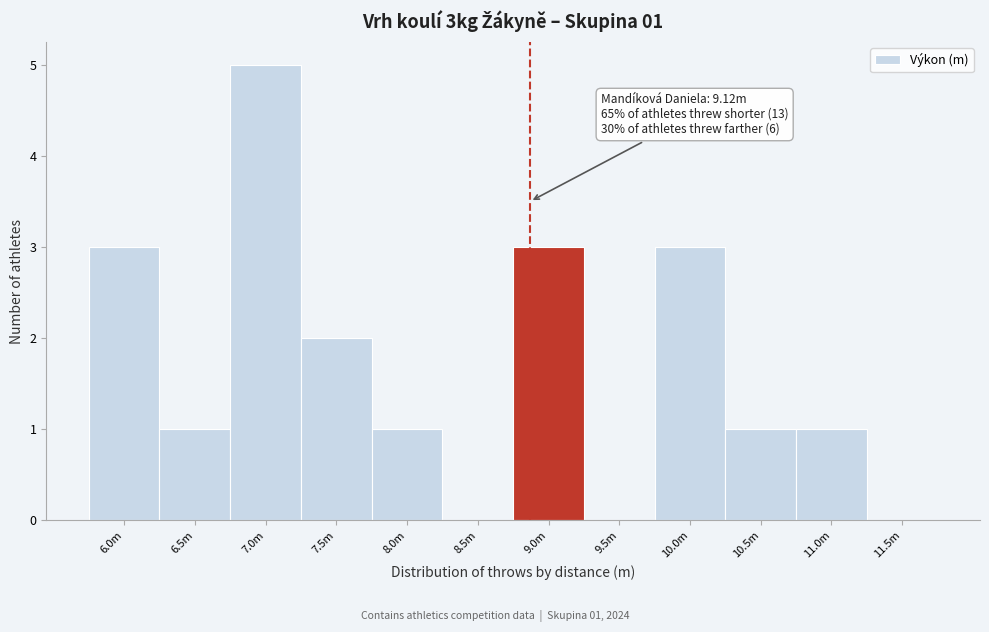

Reading right to left, what are all the values shown in this chart?

11.5m=0	11.0m=1	10.5m=1	10.0m=3	9.5m=0	9.0m=3	8.5m=0	8.0m=1	7.5m=2	7.0m=5	6.5m=1	6.0m=3